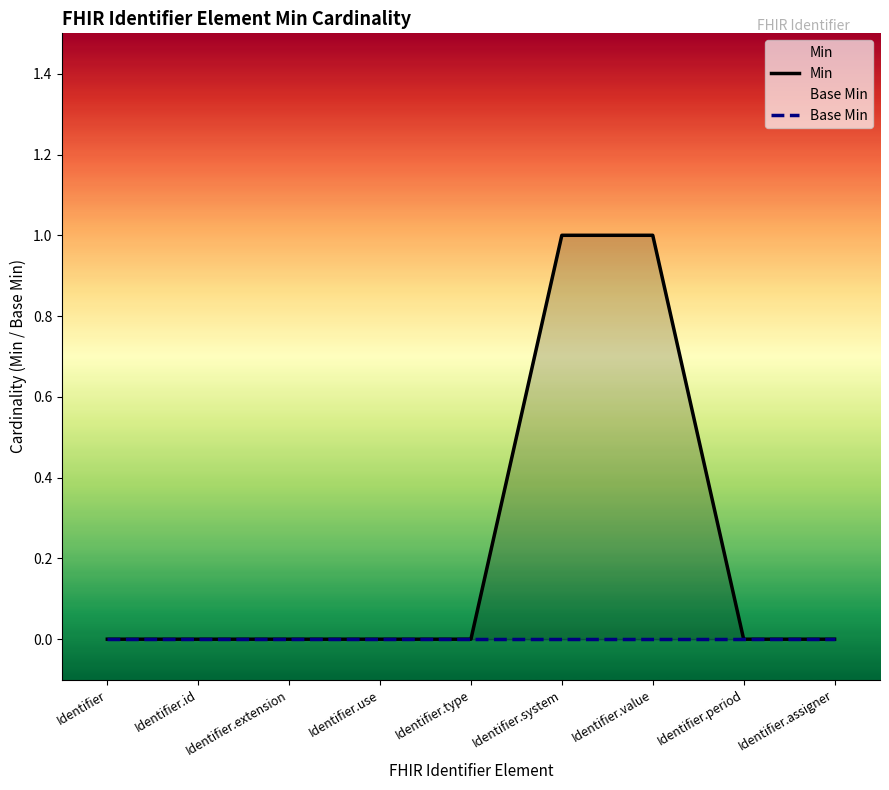

True or false: Min has more than 0 points higher than both neighbors.

False